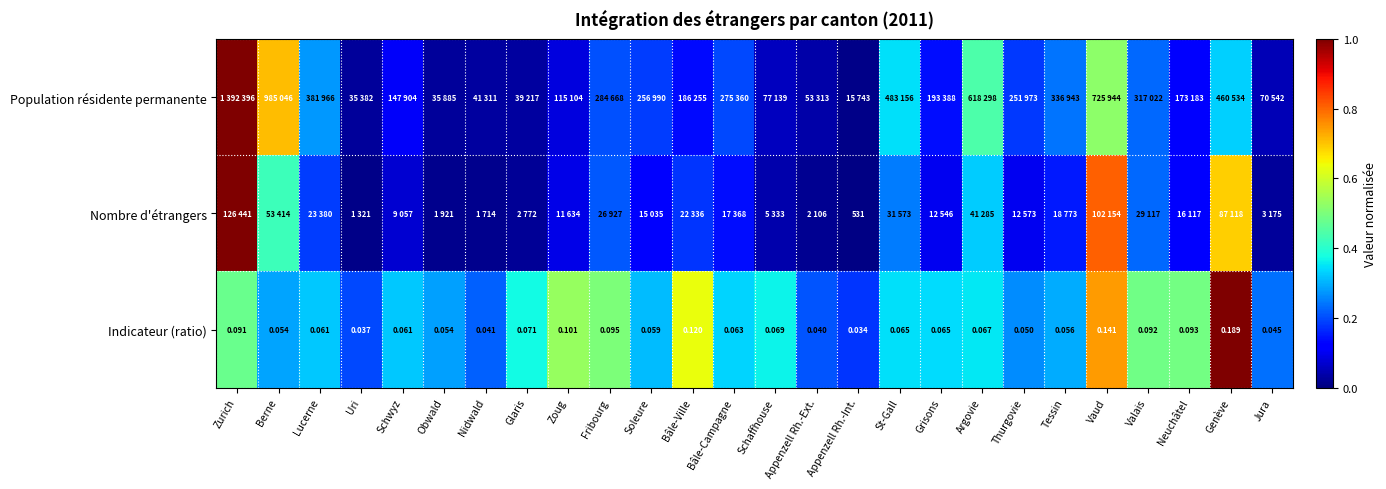

Where is Indicateur (ratio) nearest to the value 0?

Appenzell Rh.-Int.